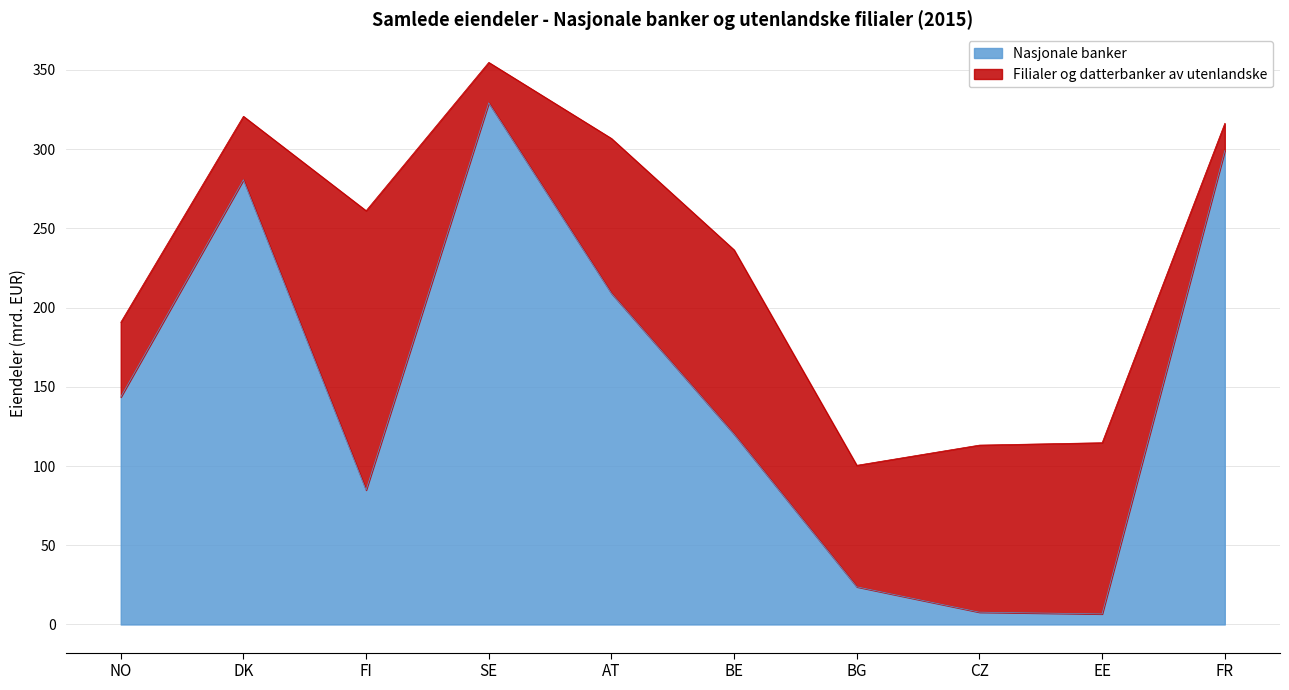

List the labels in order of value, largest first.

SE, FR, DK, AT, NO, BE, FI, BG, CZ, EE